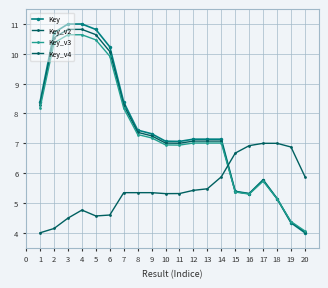

At how many categories does at least one series exceed 9?

5